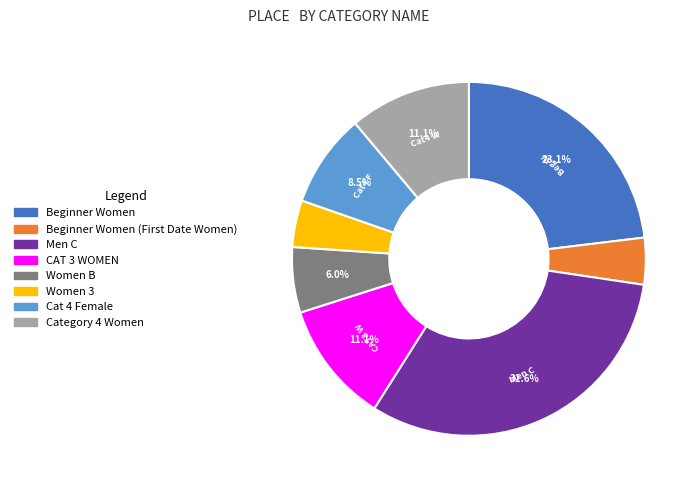

Count the number of slices in the pie.

8